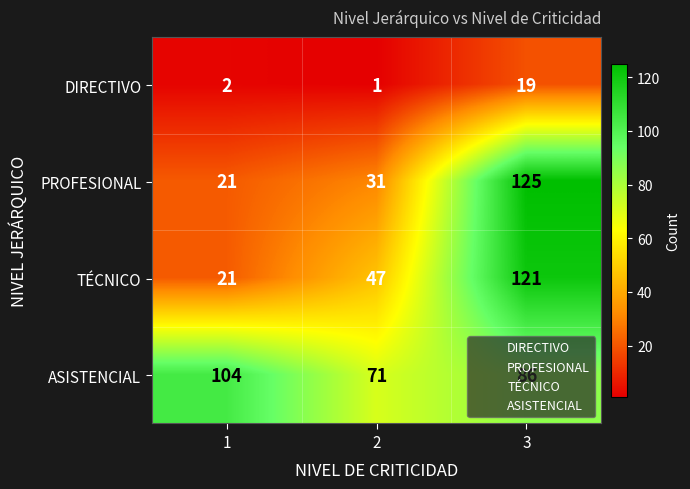

What is the difference between the ASISTENCIAL values at 1 and 2?

33